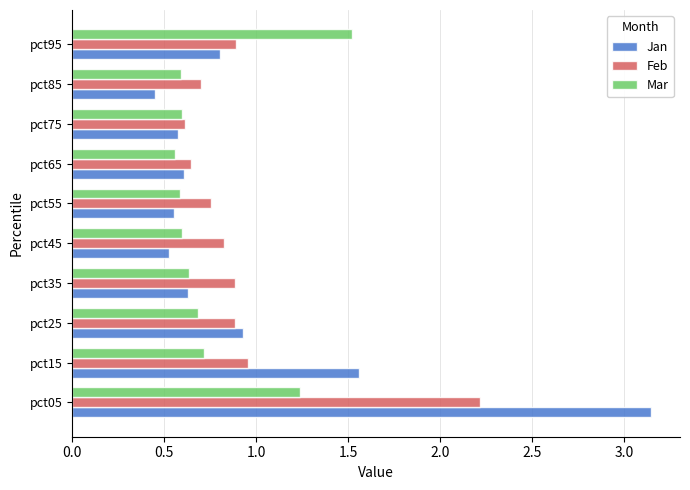

Is it true that Jan equals 0.6 at pct65?

True